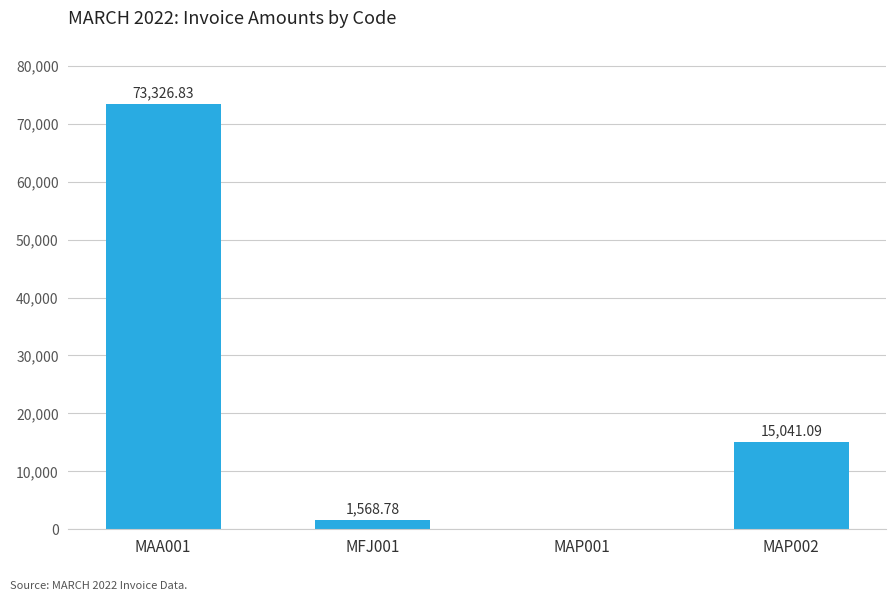

Reading left to right, what are all the values shown in this chart?

MAA001=73326.8	MFJ001=1568.8	MAP001=0.0	MAP002=15041.1